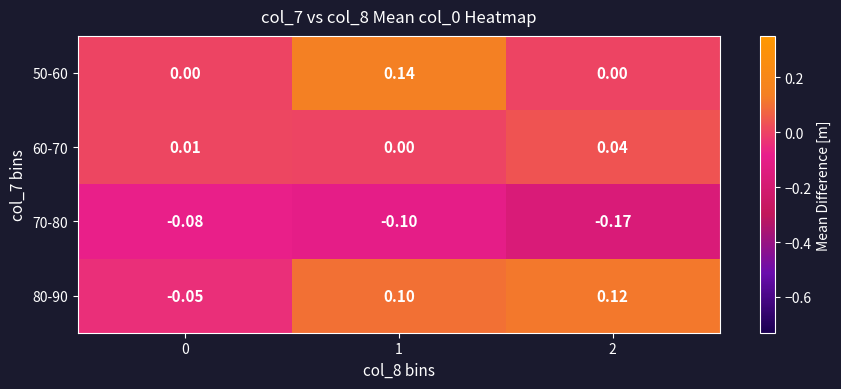

Is the value of 80-90 at 1 greater than the value of 70-80 at 0?

Yes